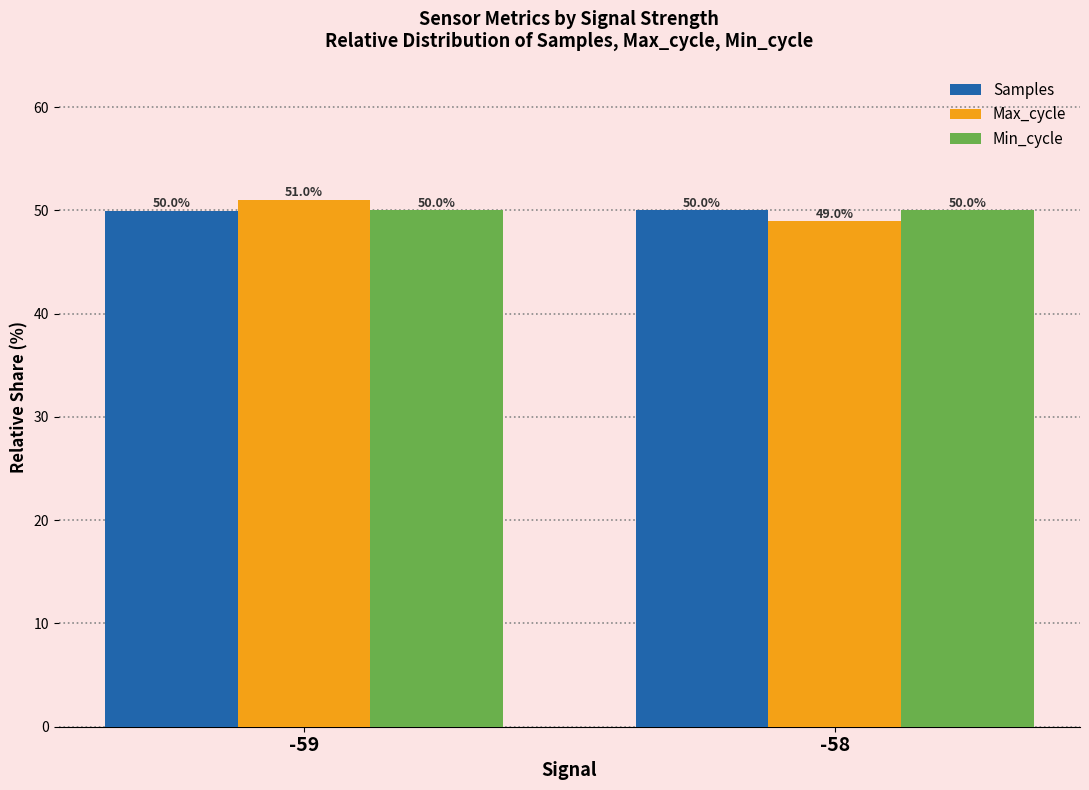

Count the number of data series in this chart.

3